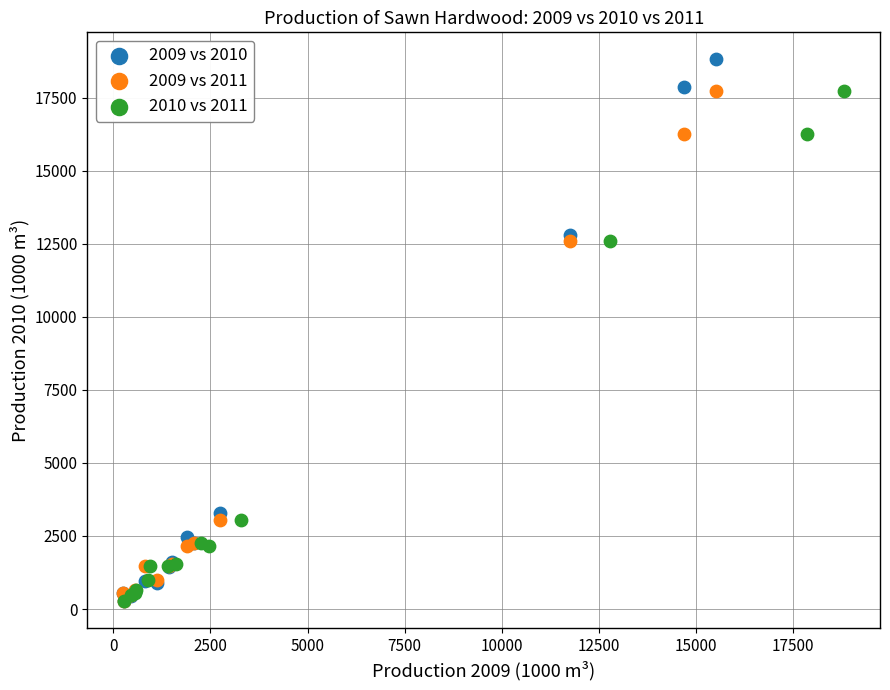

What are all the series names shown in the legend?

2009 vs 2010, 2009 vs 2011, 2010 vs 2011